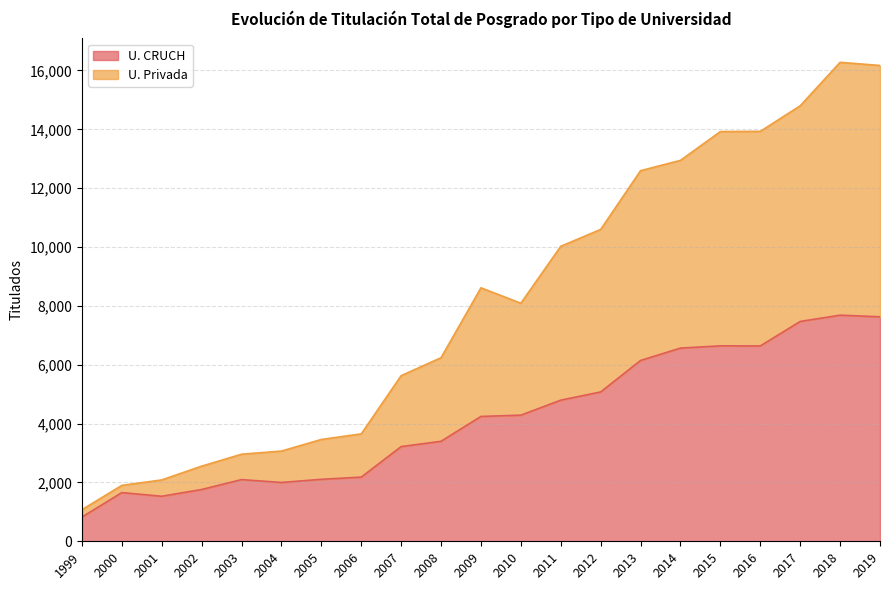

What is the value of the U. Privada point at the 2nd from the left?

1900